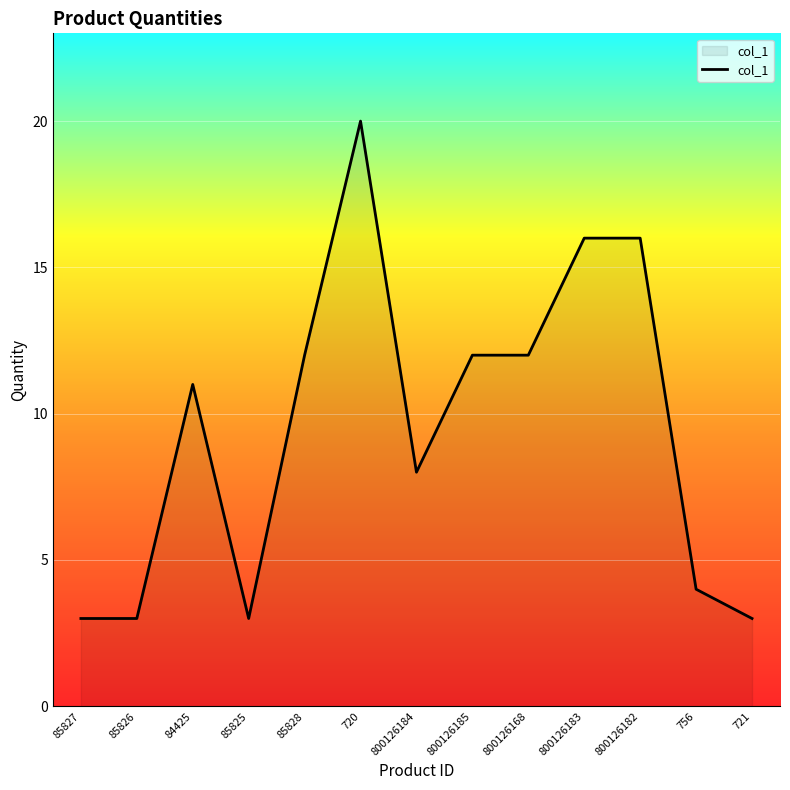

What is the change in value from 85827 to 84425?

+8